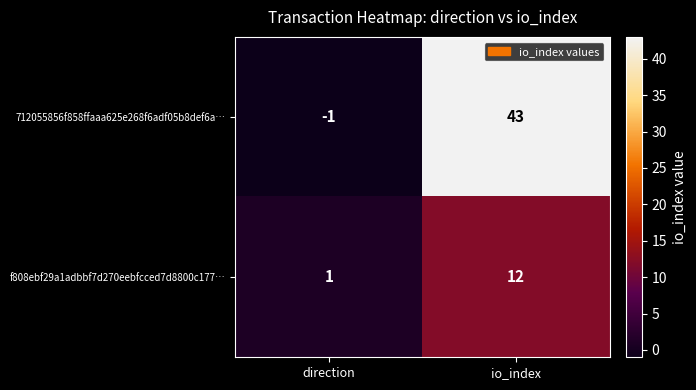

The value of 712055856f858ffaaa625e268f6adf05b8def6a… at io_index is 12. True or false?

False